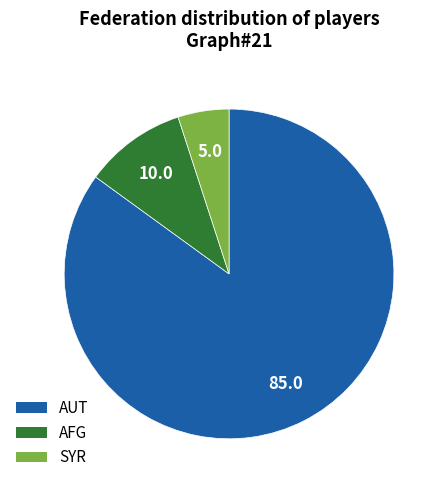

How many segments does this pie chart have?

3